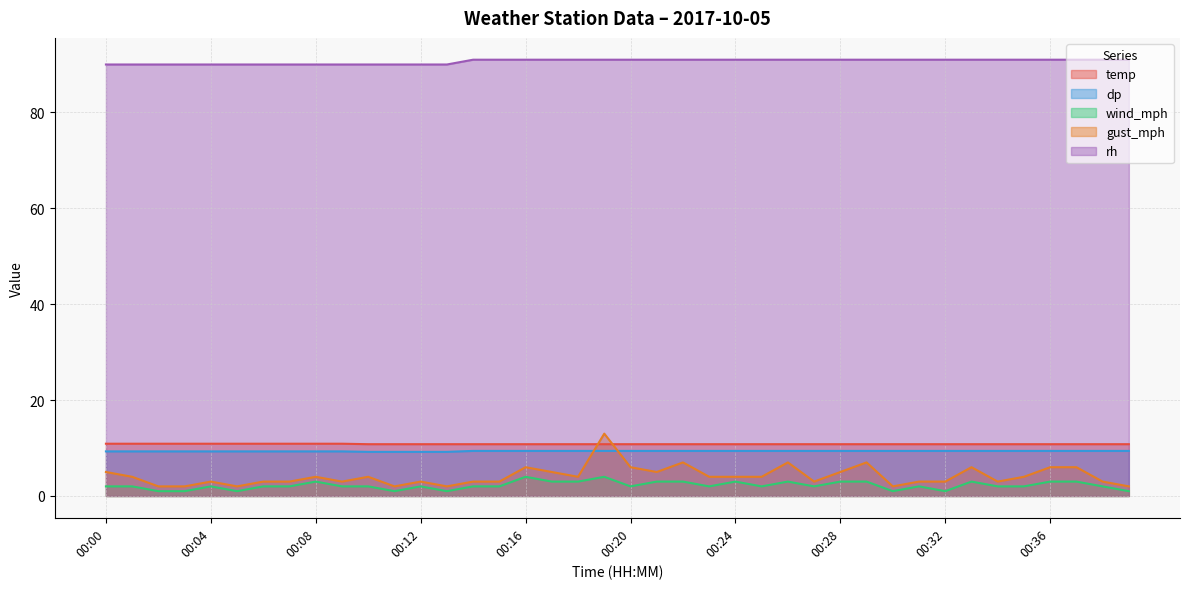

Rank the series at 00:16 from lowest to highest value.

wind_mph, gust_mph, dp, temp, rh